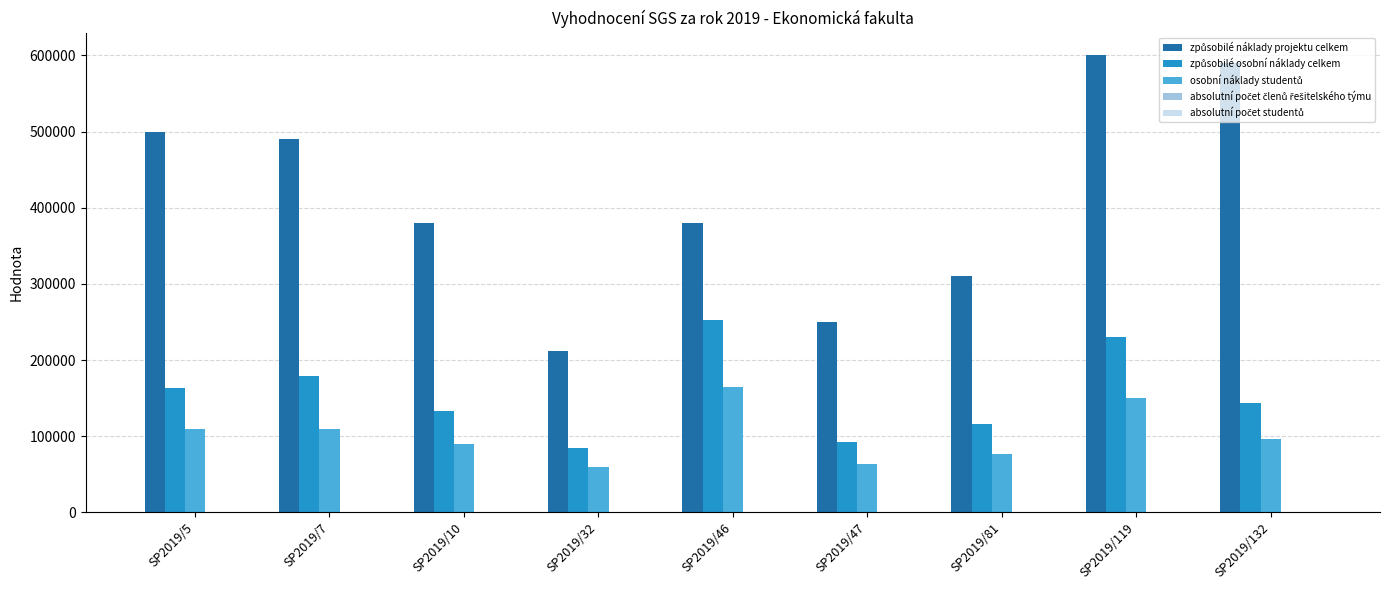

At which category is the sum across all series the highest?

SP2019/119